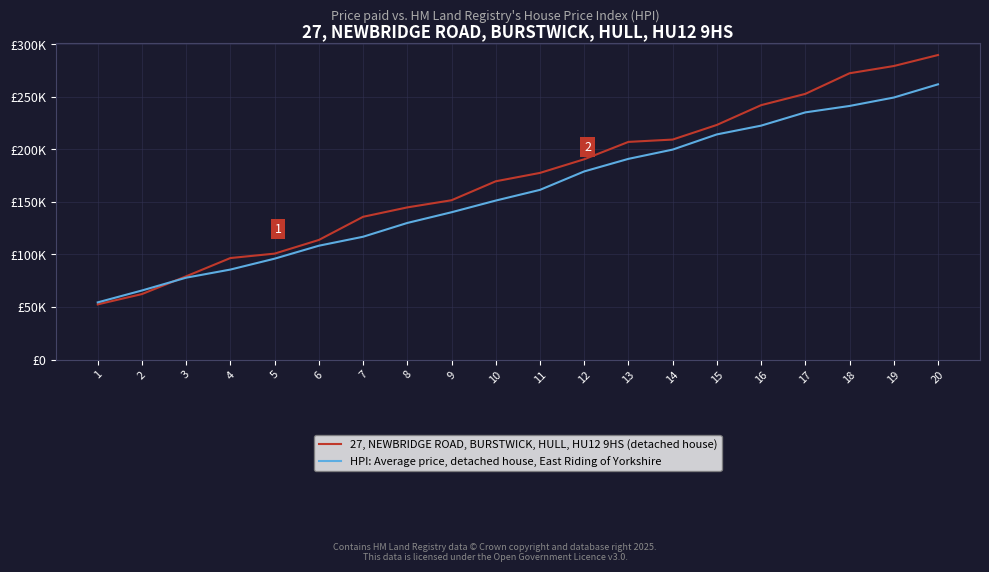

Where is 27, NEWBRIDGE ROAD, BURSTWICK, HULL, HU12 9HS (detached house) nearest to the value 171211?

10